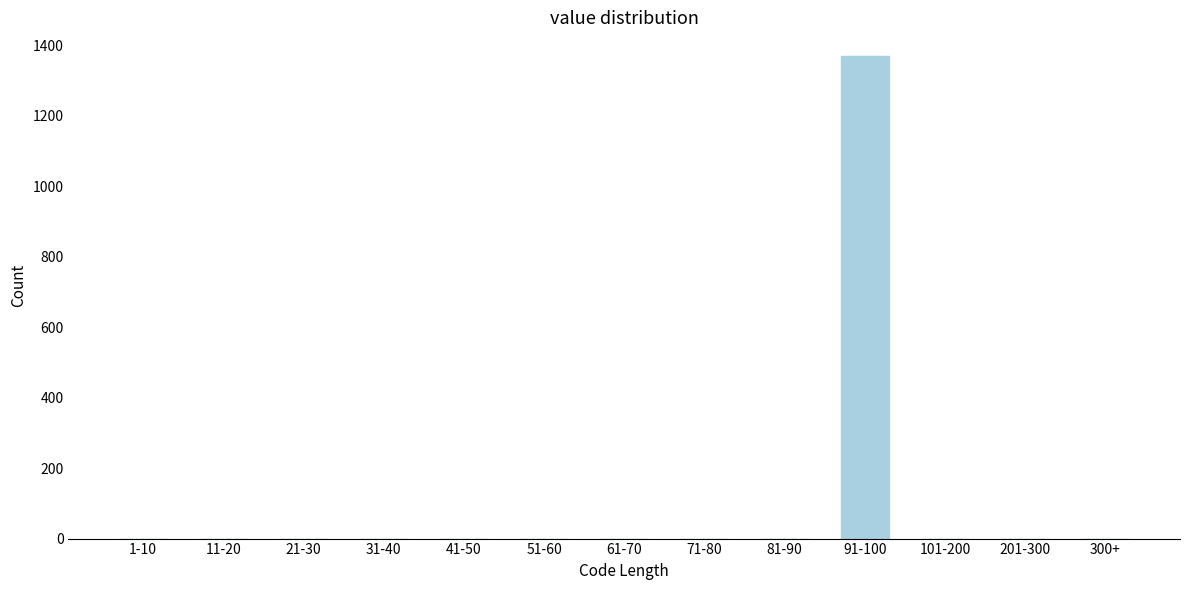

Reading left to right, what are all the values shown in this chart?

1-10=0	11-20=0	21-30=0	31-40=0	41-50=0	51-60=0	61-70=0	71-80=0	81-90=0	91-100=1368	101-200=0	201-300=0	300+=0